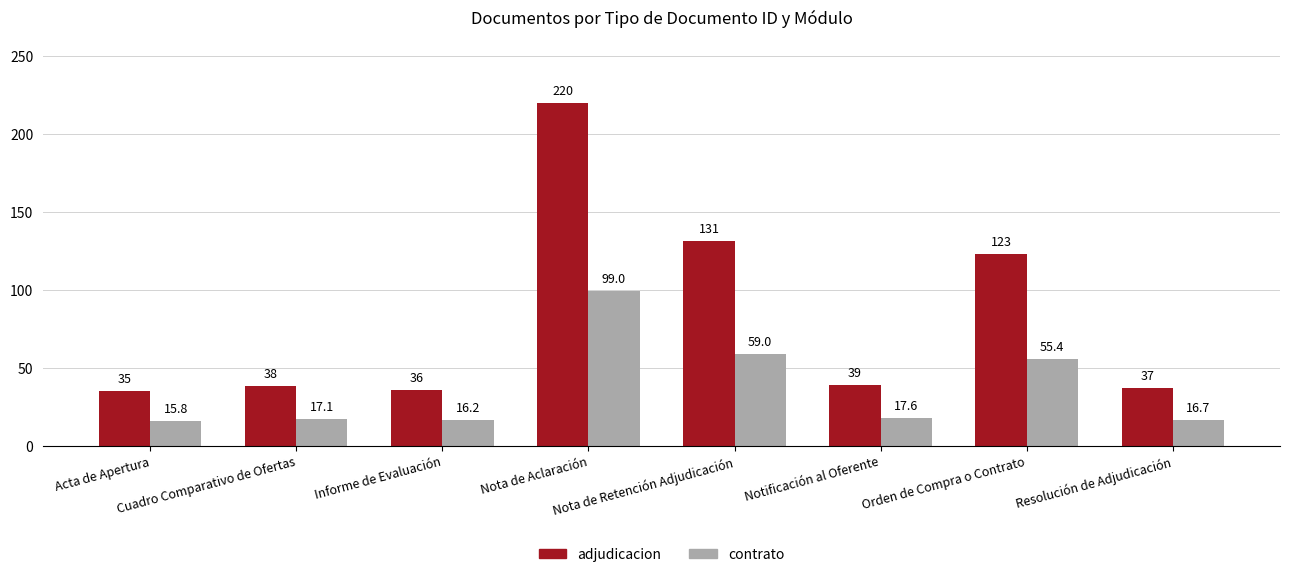

List the series in order of their peak value, highest first.

adjudicacion, contrato